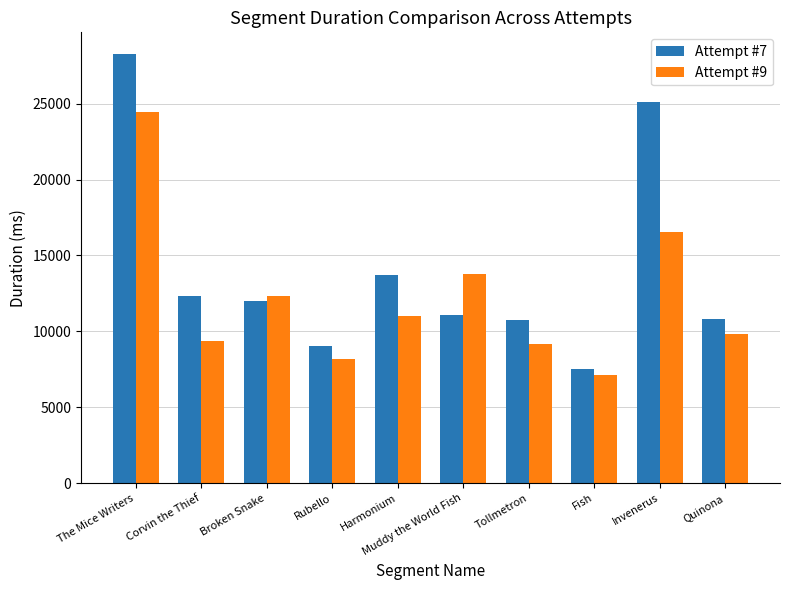

At which category is the sum across all series the highest?

The Mice Writers